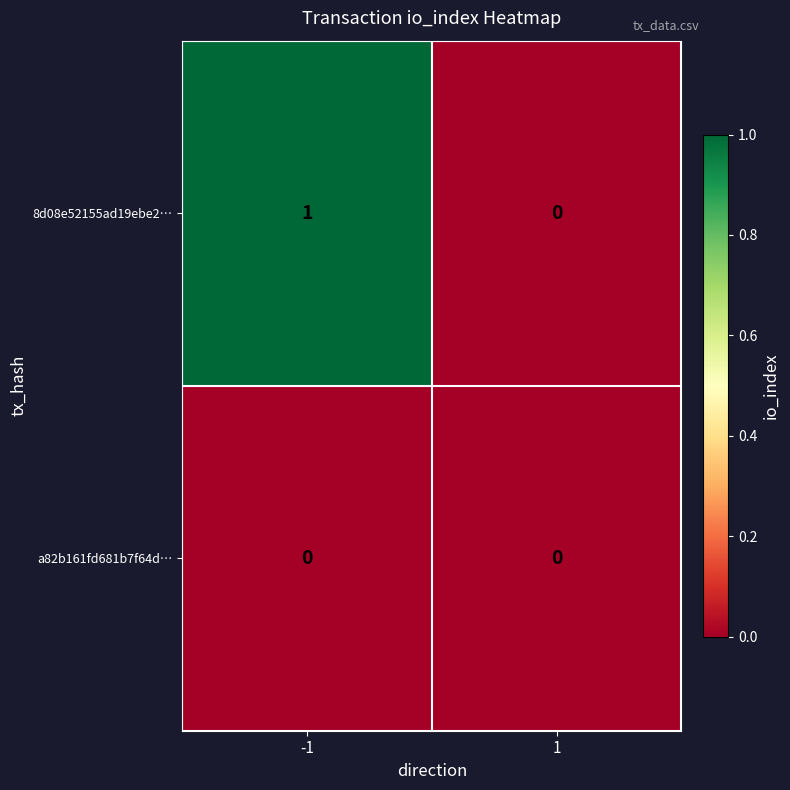

Reading right to left, what are all the values shown in this chart?

8d08e52155ad19ebe2…: 0	1
a82b161fd681b7f64d…: 0	0